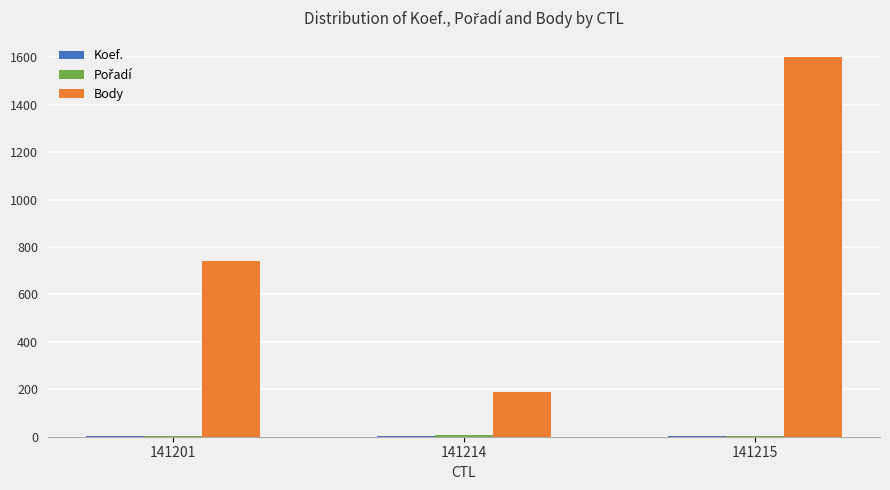

At which category is the sum across all series the highest?

141215